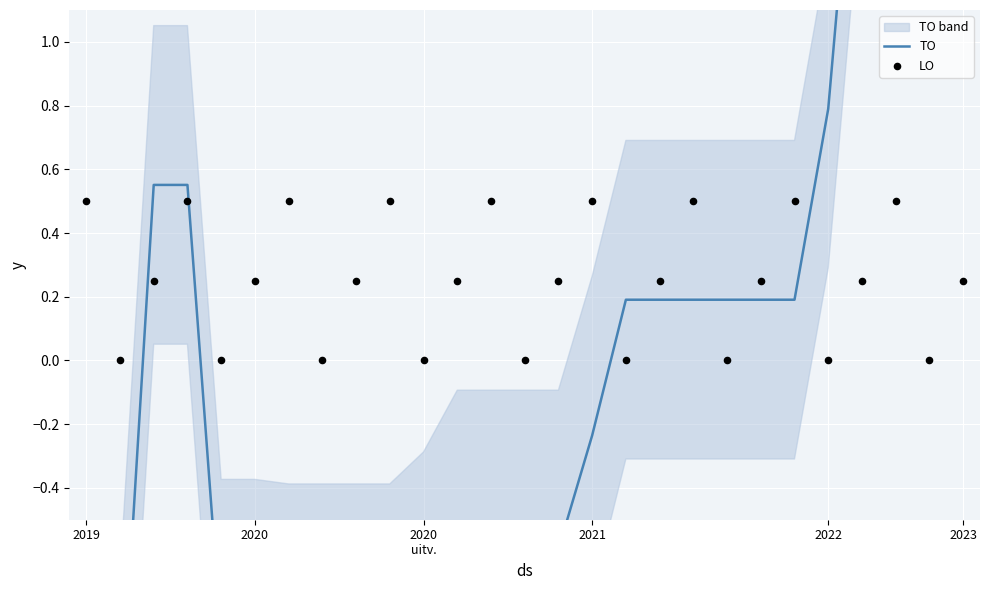

Which series has the largest total across all categories?

LO